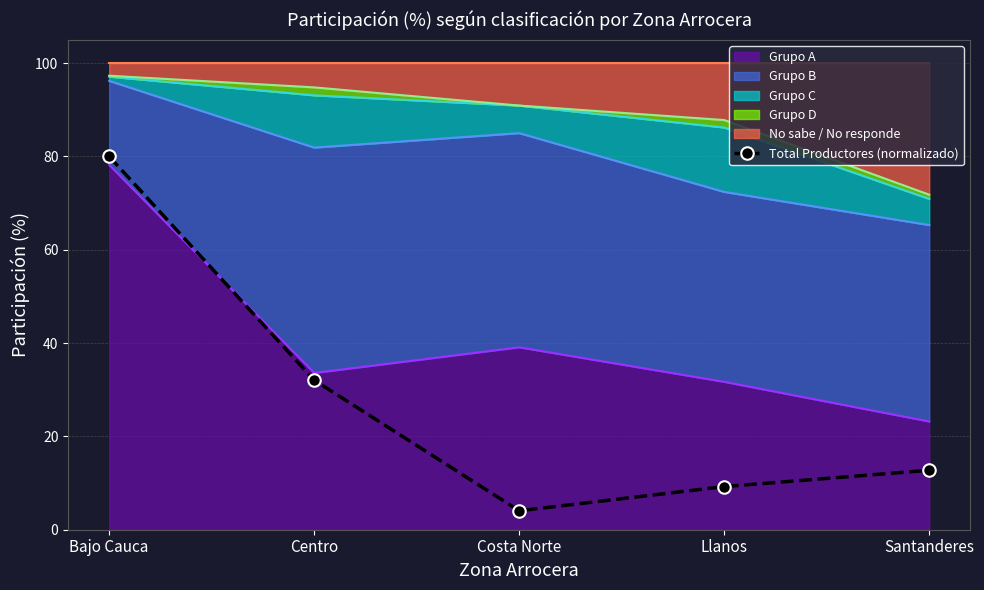

Which has a higher value, Centro or Llanos?

Centro